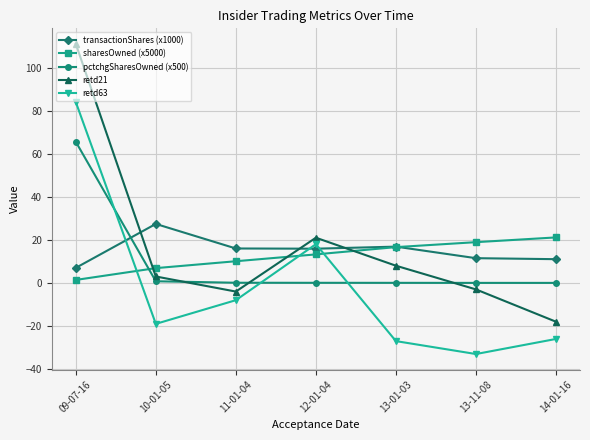

Rank the series at 09-07-16 from highest to lowest value.

retd21, retd63, pctchgSharesOwned (x500), transactionShares (x1000), sharesOwned (x5000)